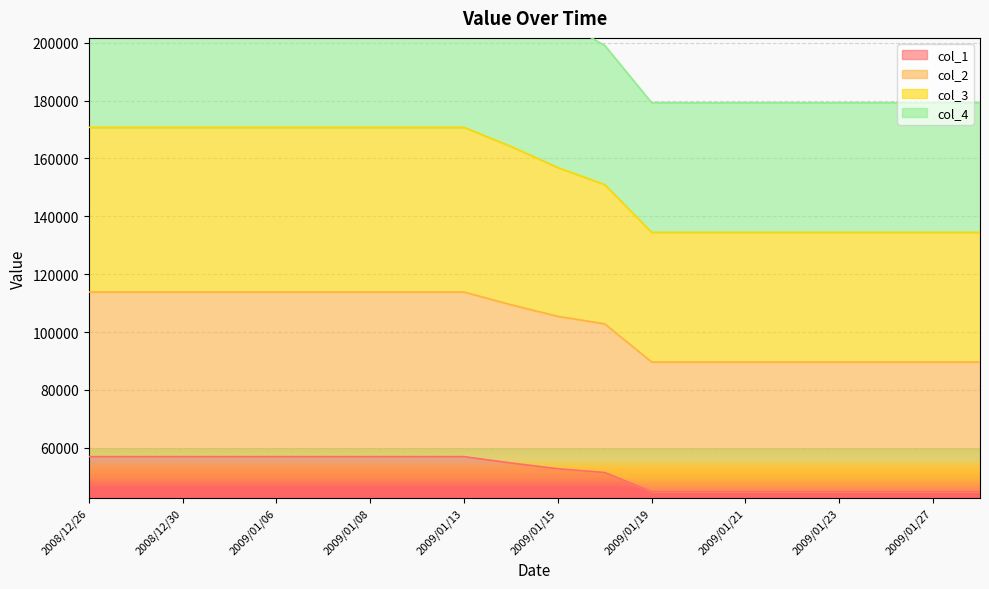

How many values in the col_4 series exceed 164160?

9